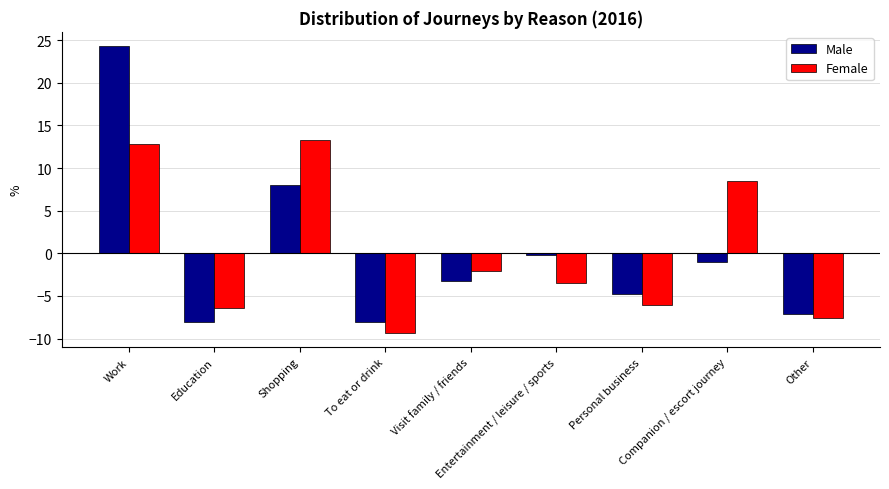

Rank the series by their maximum value, from highest to lowest.

Male, Female